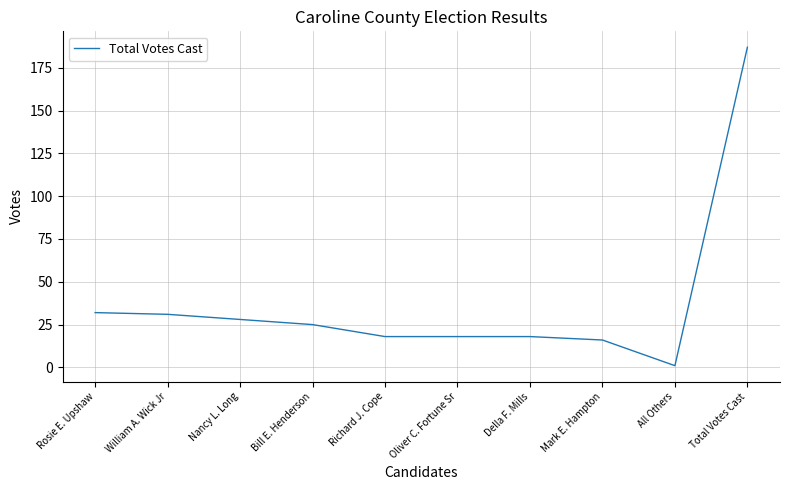

Which category has the lowest value across all series?

All Others